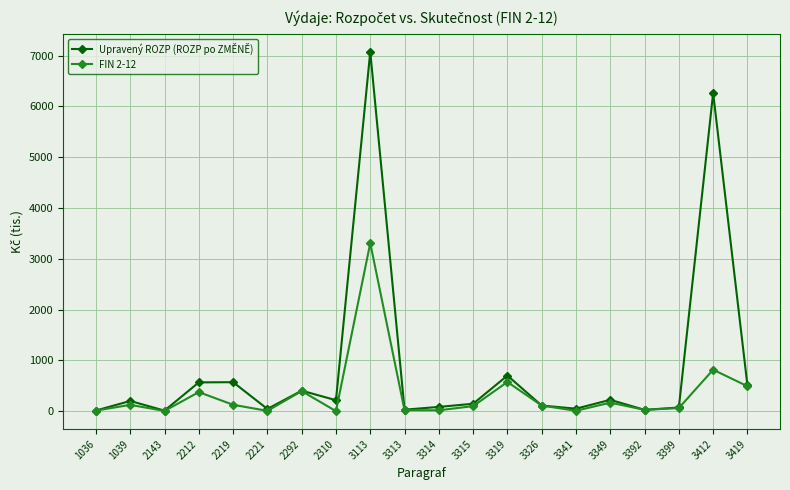

At which label is Upravený ROZP (ROZP po ZMĚNĚ) closest to 3542?

3412